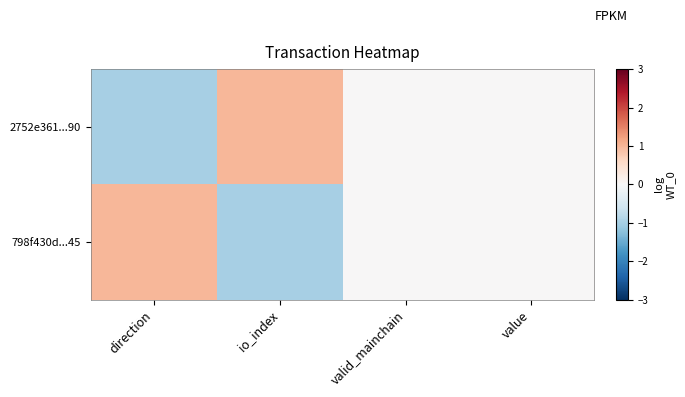

Which category has the highest value across all series?

io_index